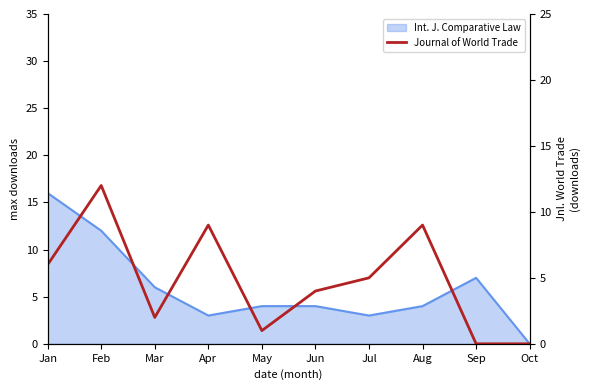

Is it true that the value at Oct is 0?

True